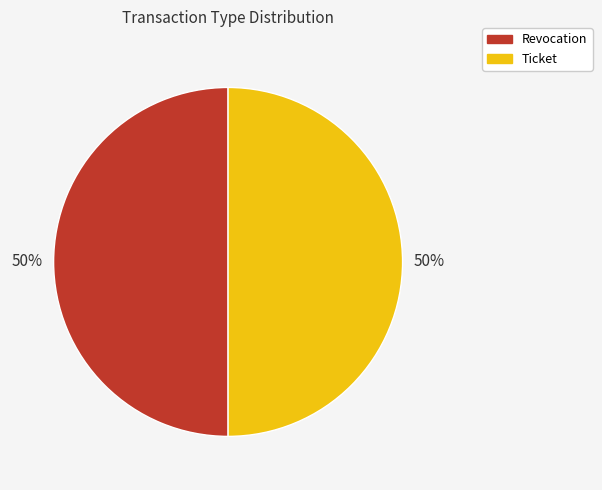

How many slices are in this pie chart?

2